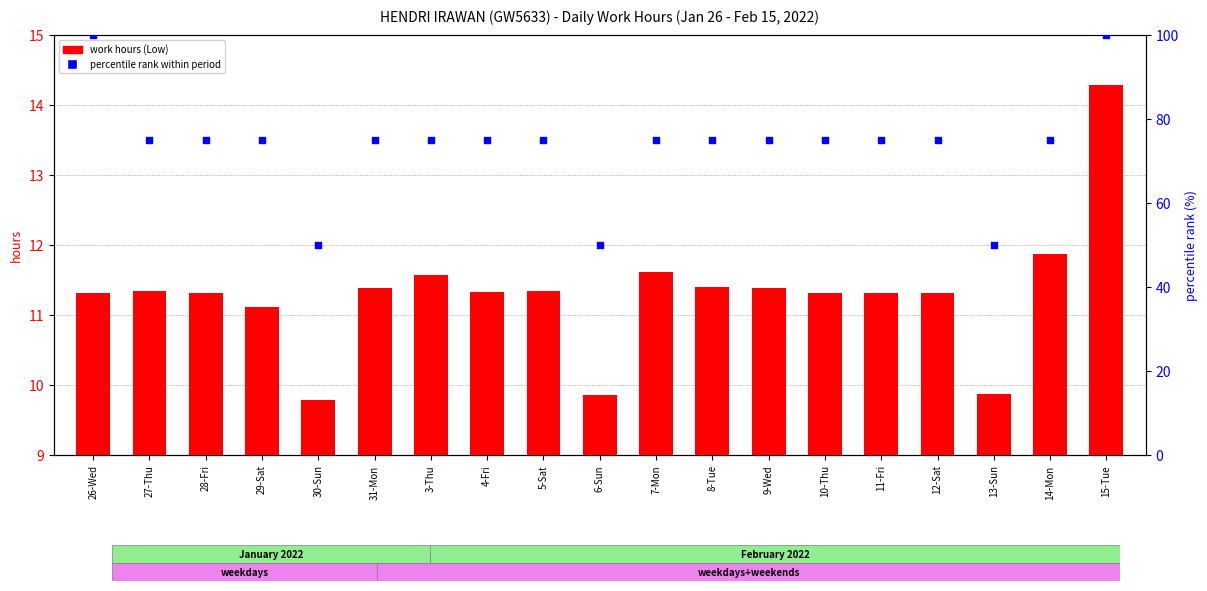

Which series contains the highest Y value?

percentile rank within period